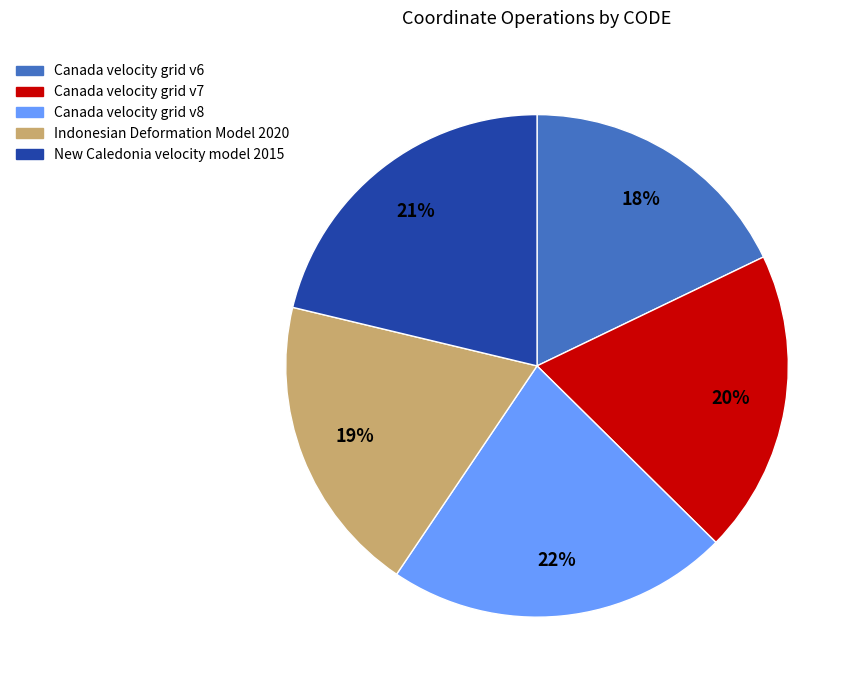

Which category has the biggest portion of the pie?

Canada velocity grid v8